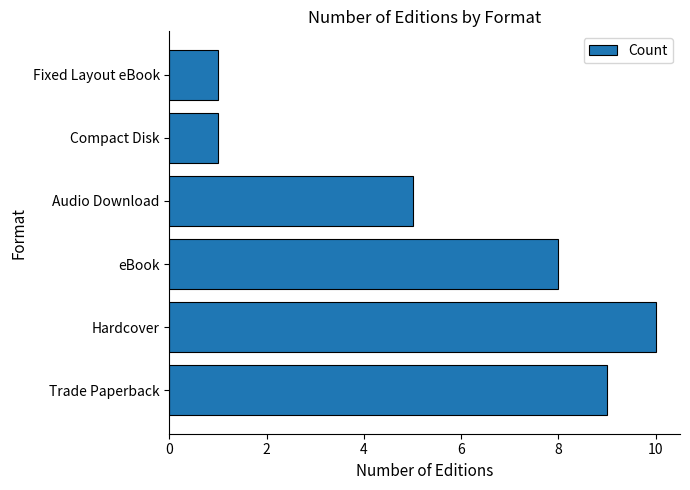

How many values are between 1 and 9?

5